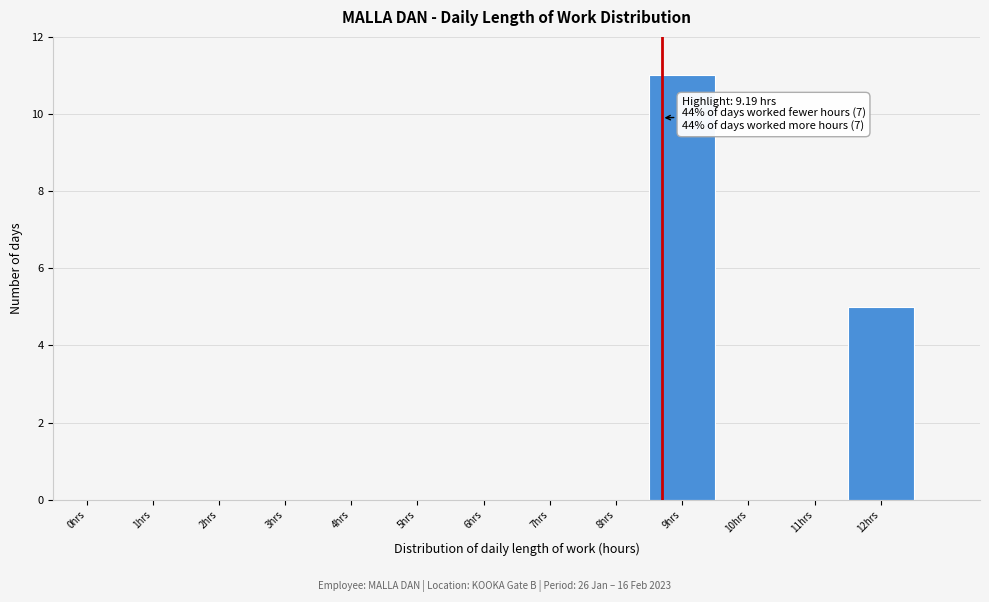

Reading left to right, transcribe all the data shown in this chart.

0hrs=0	1hrs=0	2hrs=0	3hrs=0	4hrs=0	5hrs=0	6hrs=0	7hrs=0	8hrs=0	9hrs=11	10hrs=0	11hrs=0	12hrs=5